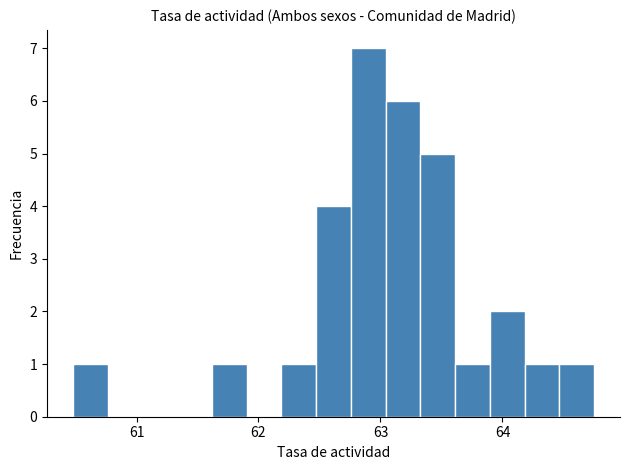

Around what value on the x-axis is the tallest bar? Give the approximate position of its centre, as read against the axis.

62.9